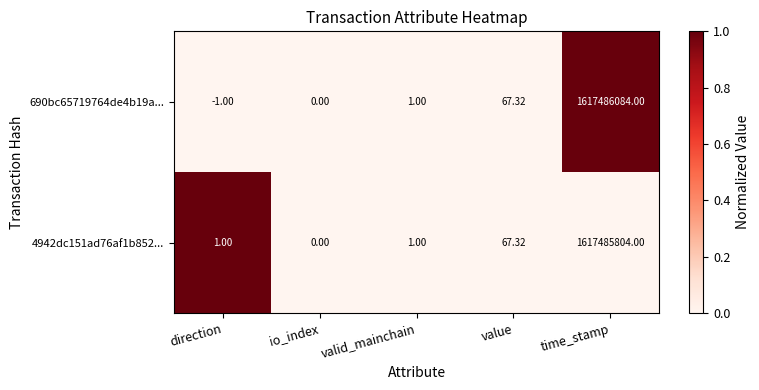

At which category is the sum across all series the highest?

time_stamp